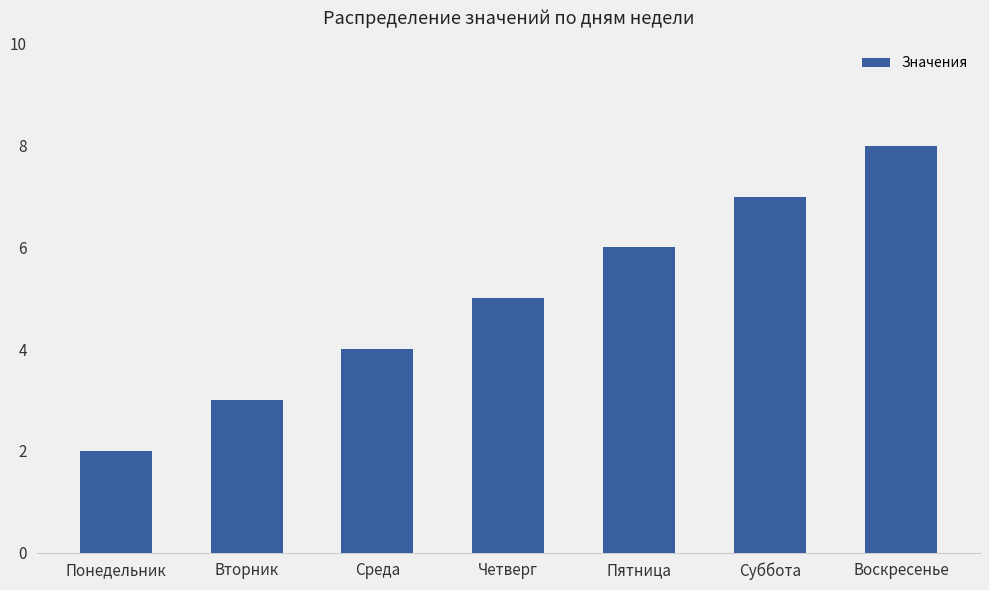

Is it true that the value at Четверг is 5?

True